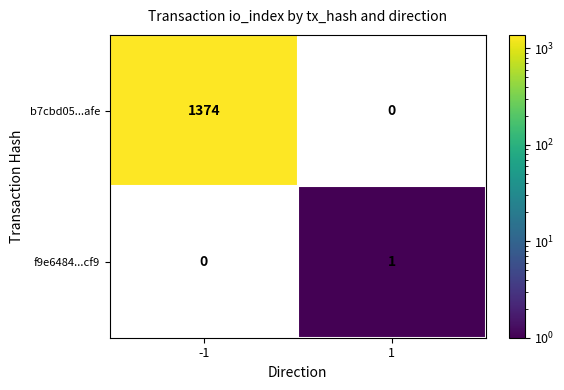

The f9e6484...cf9 series shows 2 at 1. True or false?

False